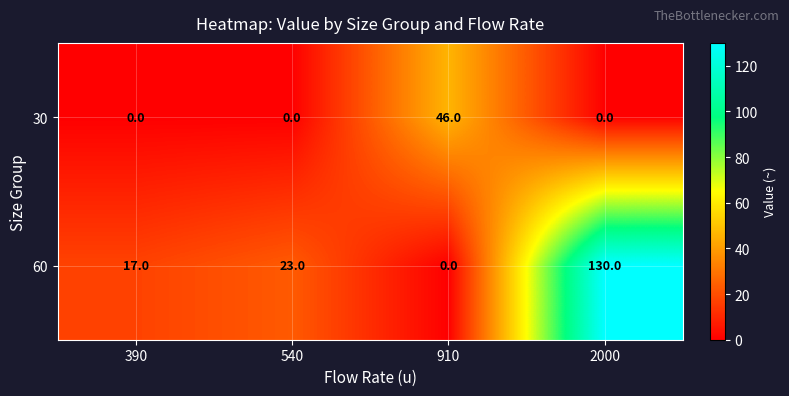

At which label does 30 reach its peak?

910